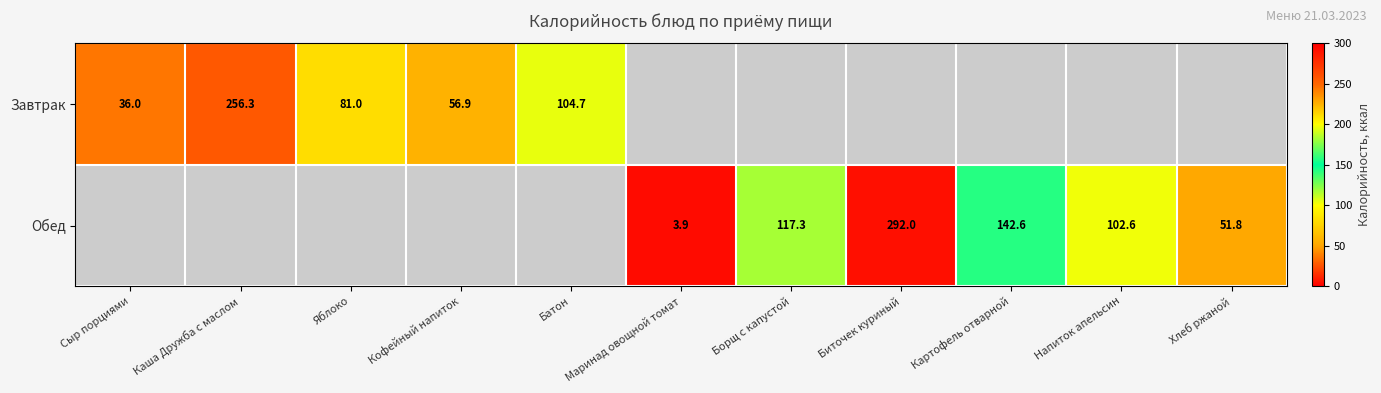

Is the value of Завтрак at Кофейный напиток greater than the value of Обед at Биточек куриный?

No